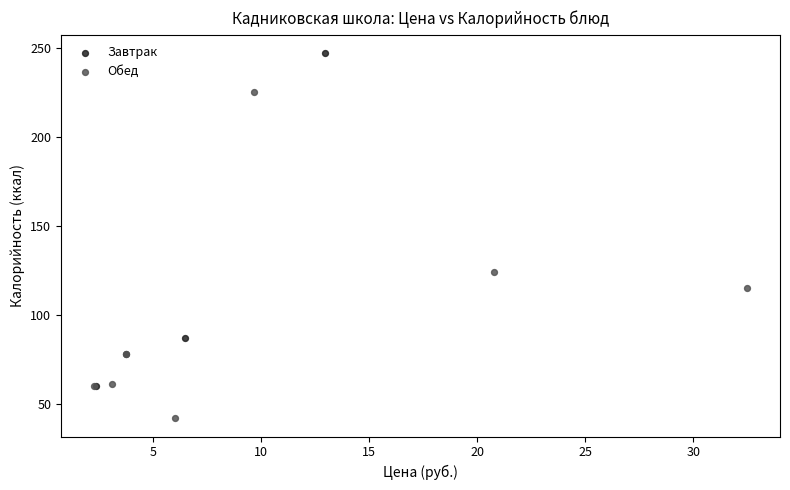

Which series contains the highest Y value?

Завтрак